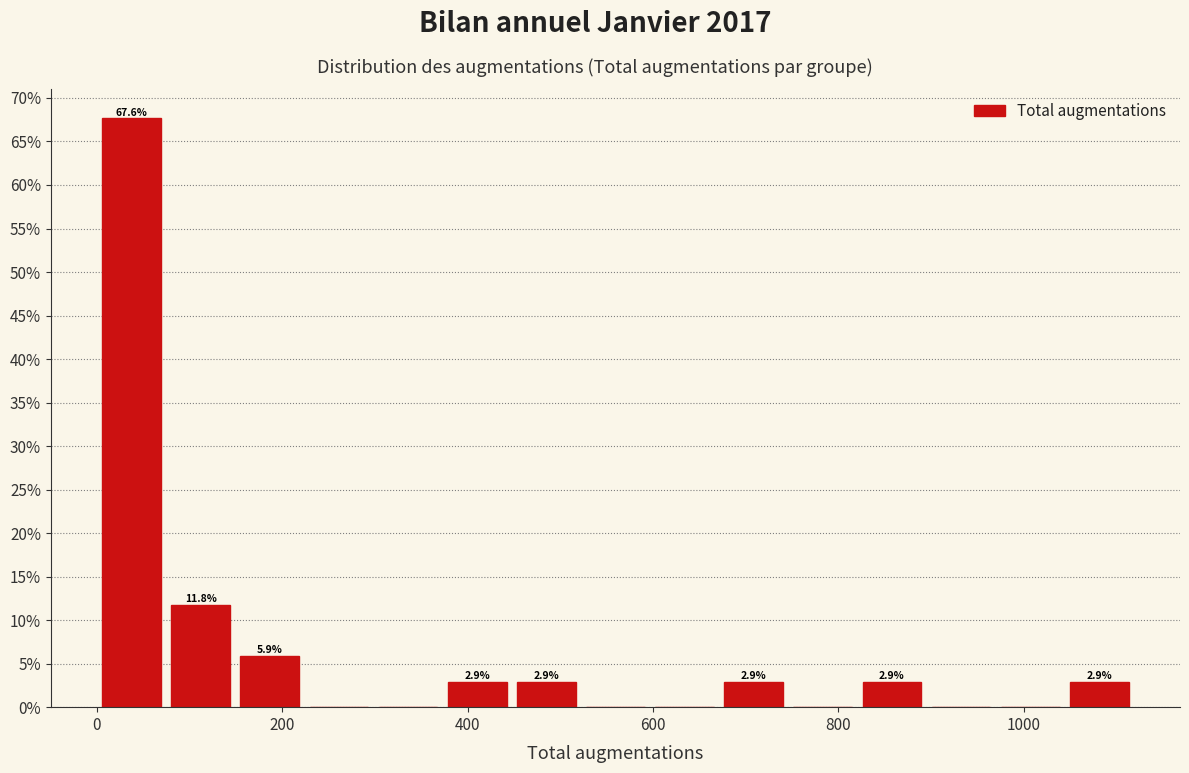

Read against the x-axis, roughly where is the centre of the tallest bar?

40